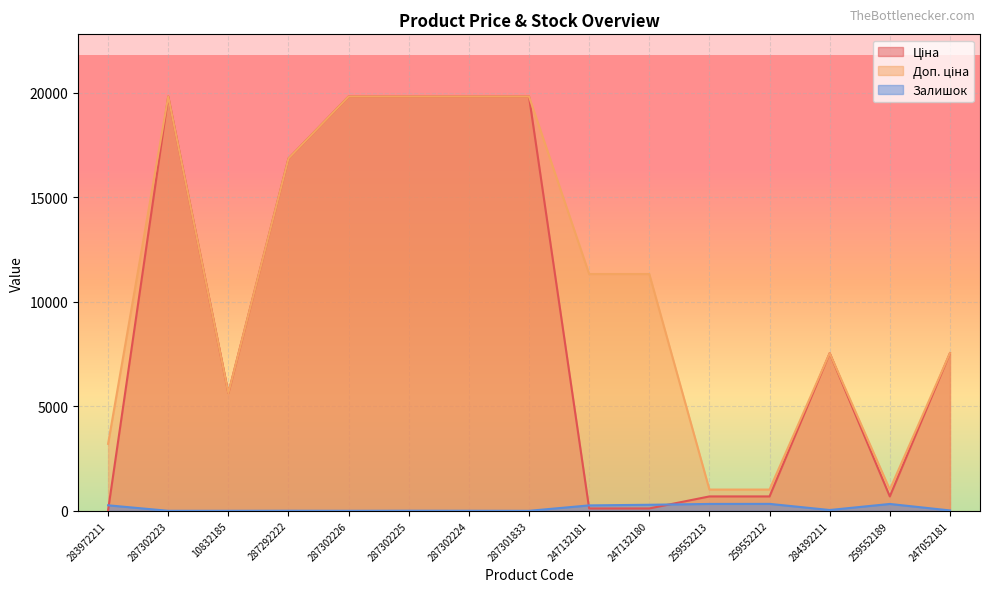

Is it true that Ціна equals 689.1 at 259552213?

True